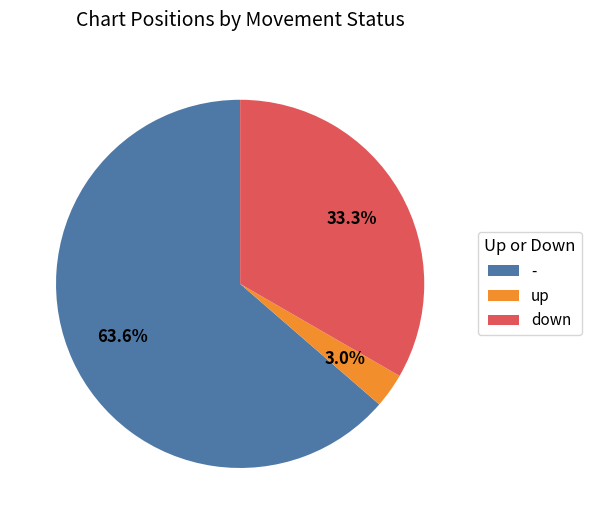

The down slice represents 47% of the pie. True or false?

False